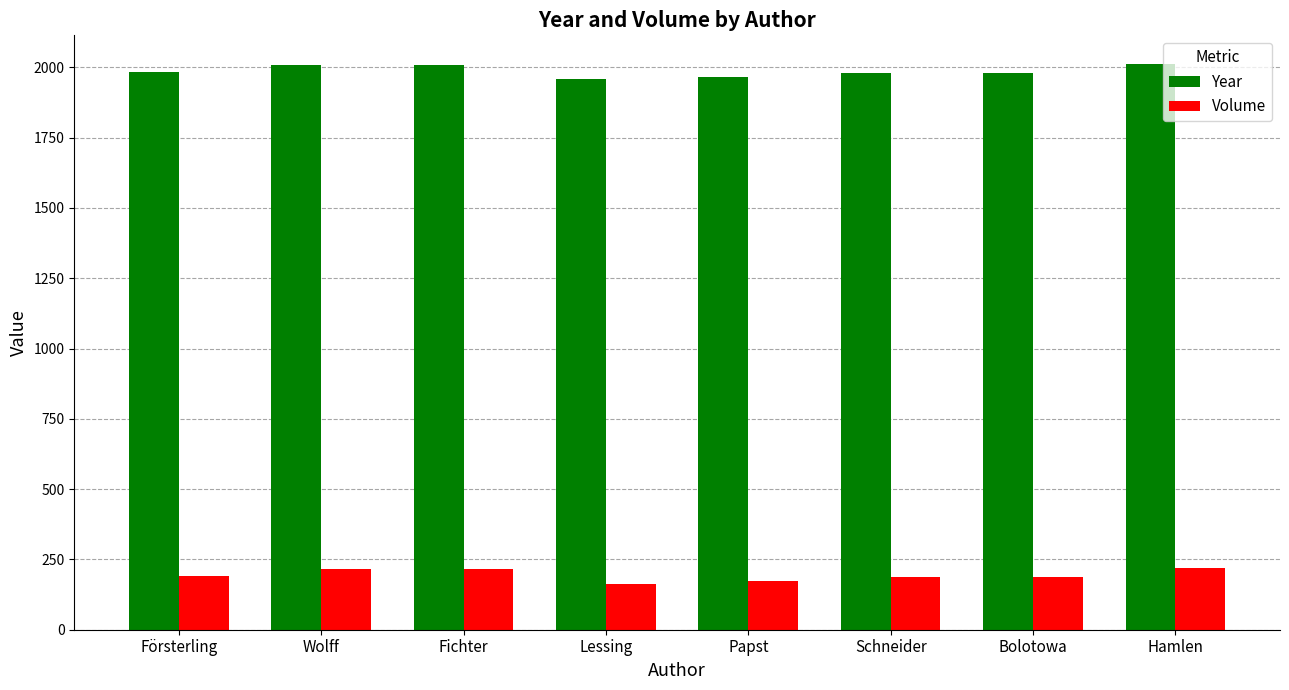

What is the spread (max minus min) of values at Försterling?

1792